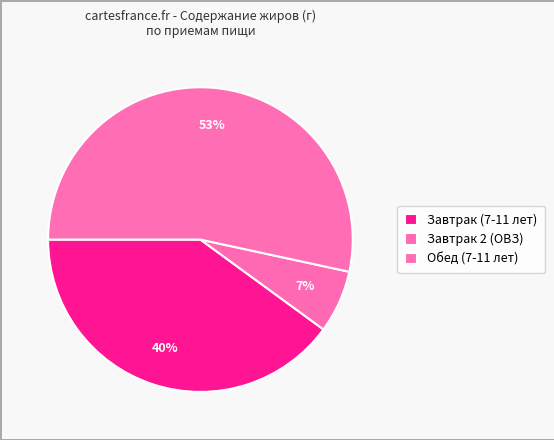

How many slices are in this pie chart?

3